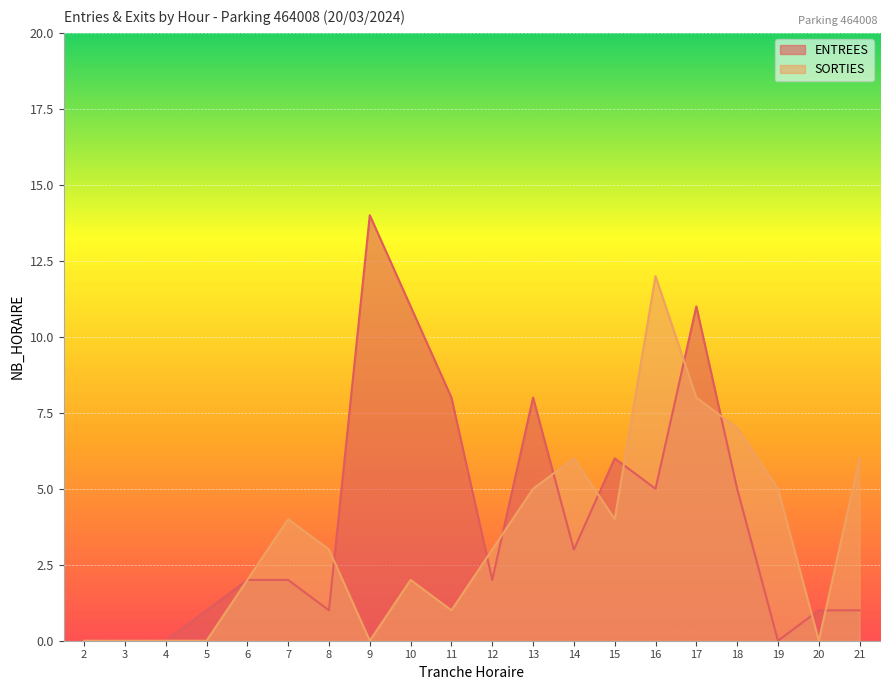

At which category does SORTIES reach its first local peak?

7